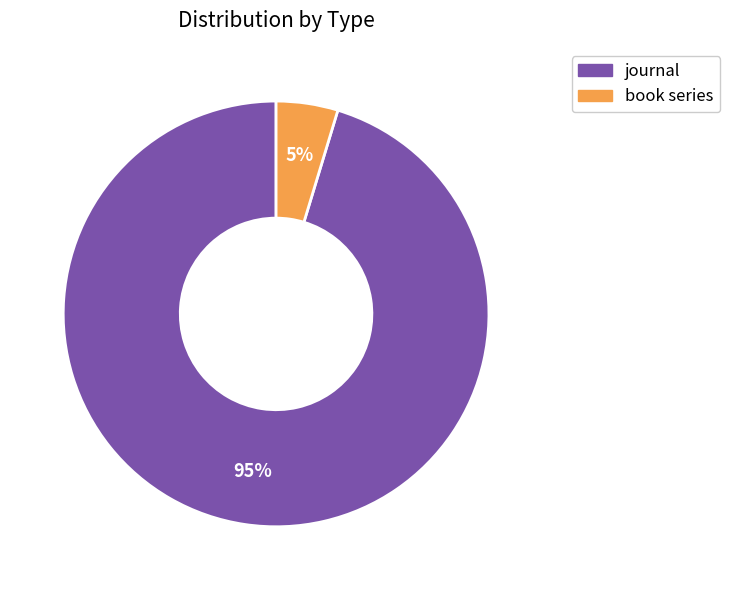

Which has a higher value, journal or book series?

journal